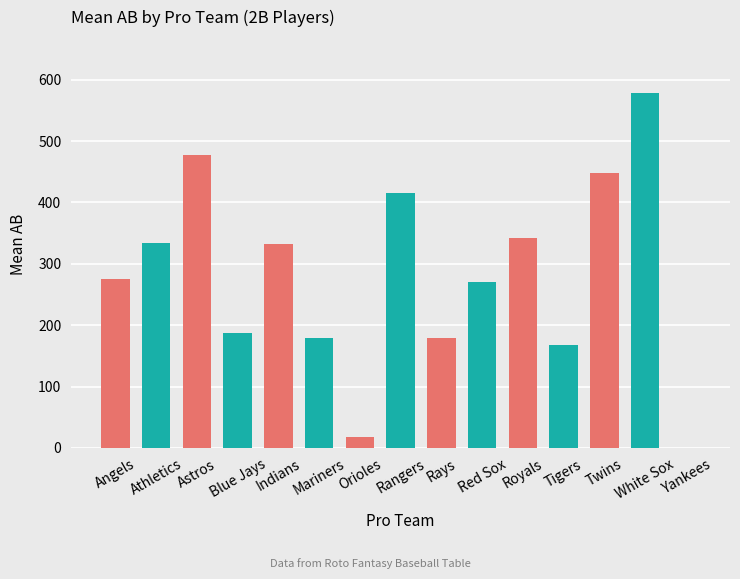

The value at Tigers is 167.8. True or false?

True